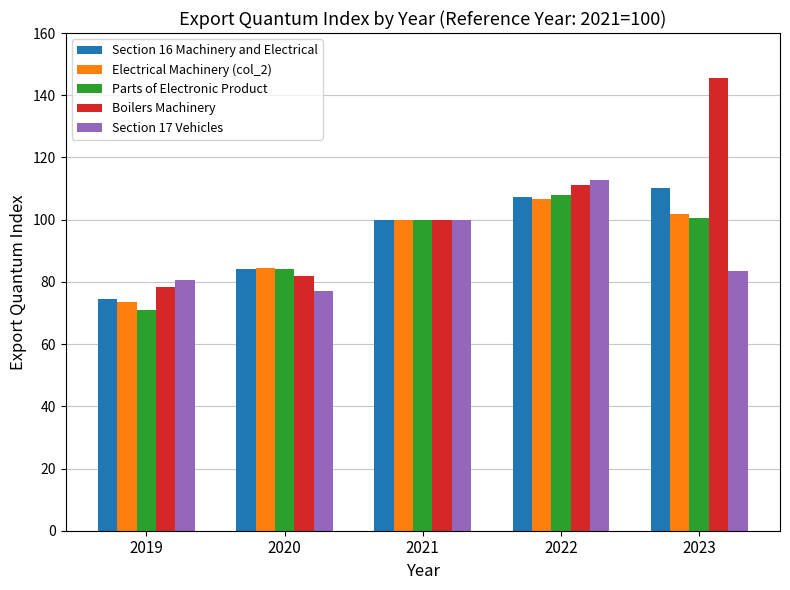

How many bars are there in total?

25